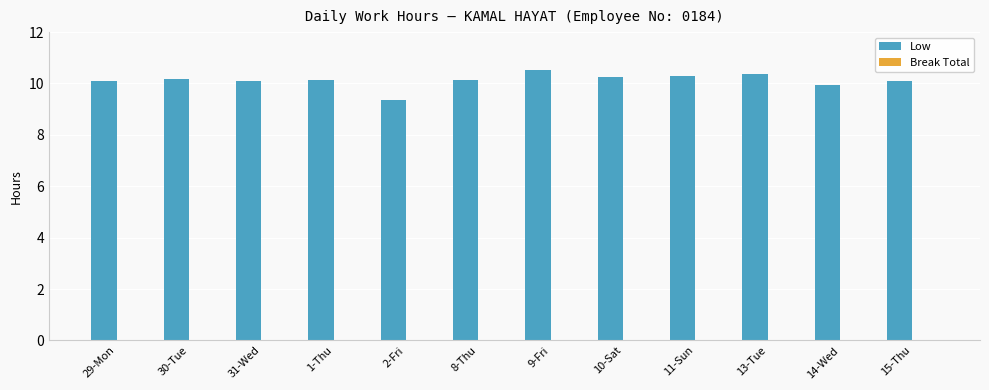

Is it true that the value at 11-Sun is 3.2?

False